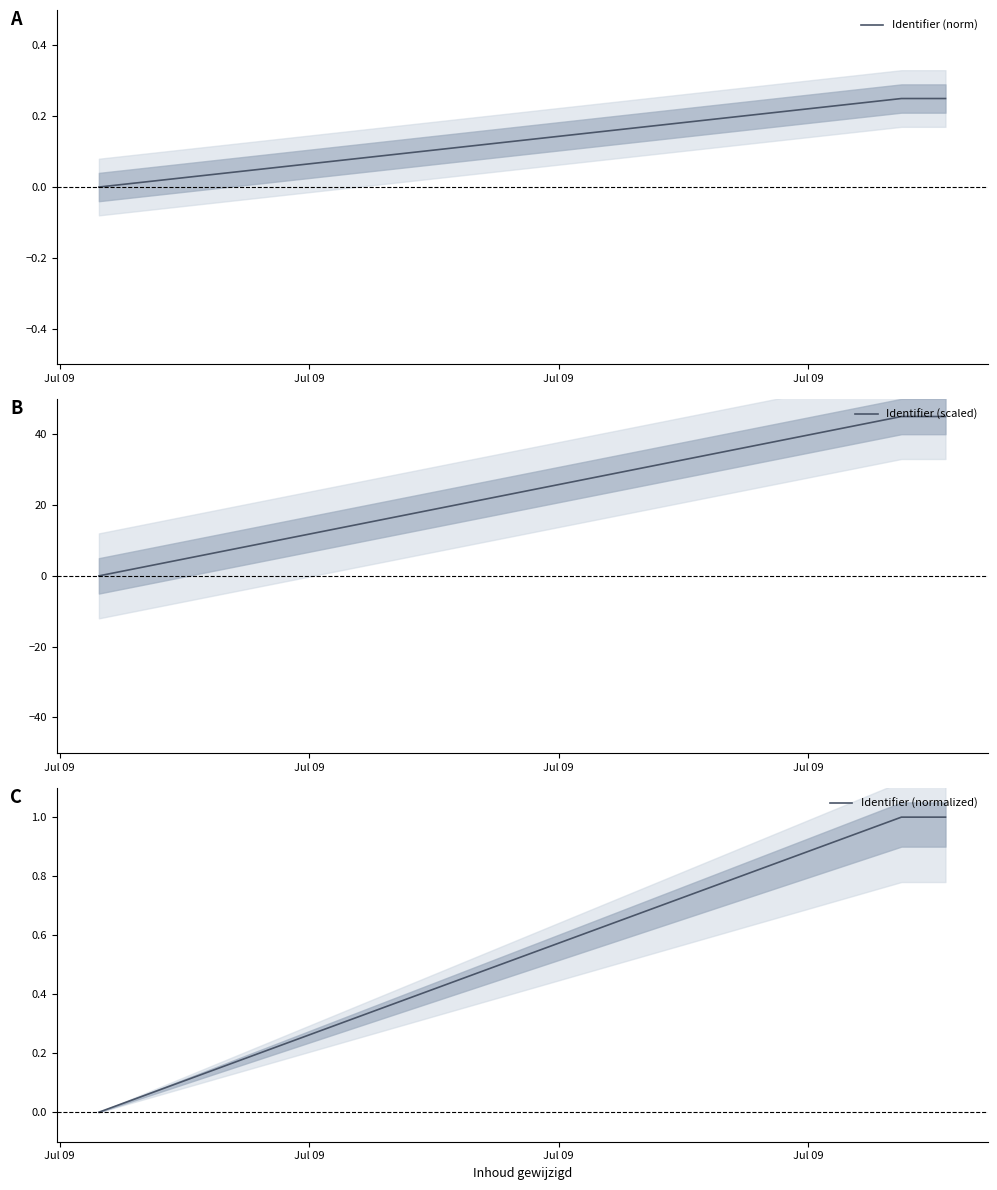

What is the difference between the maximum and minimum values in the Identifier (norm) series?

0.2